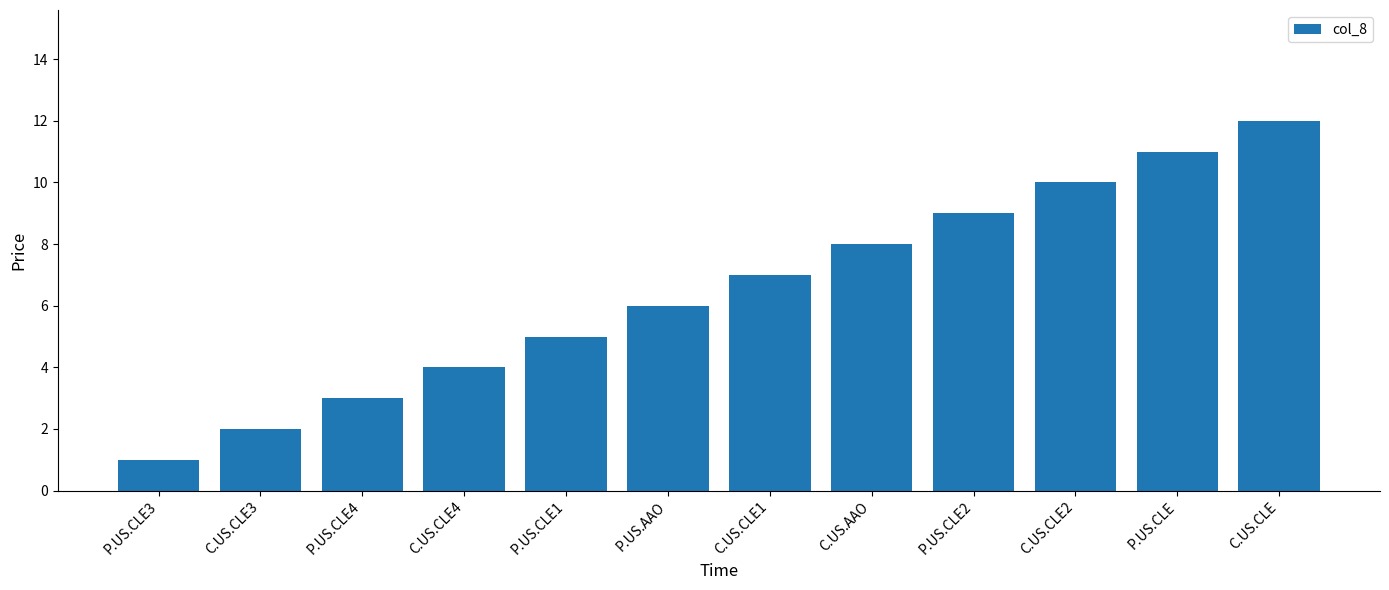

What is the greatest value displayed?

12